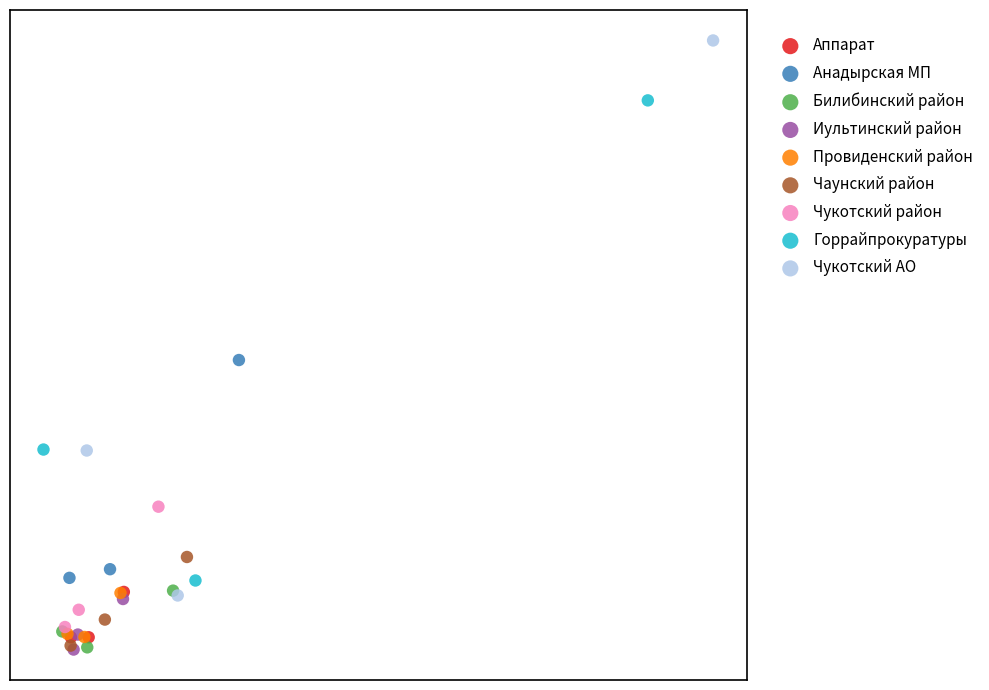

Which series reaches the maximum Y coordinate?

Чукотский АО